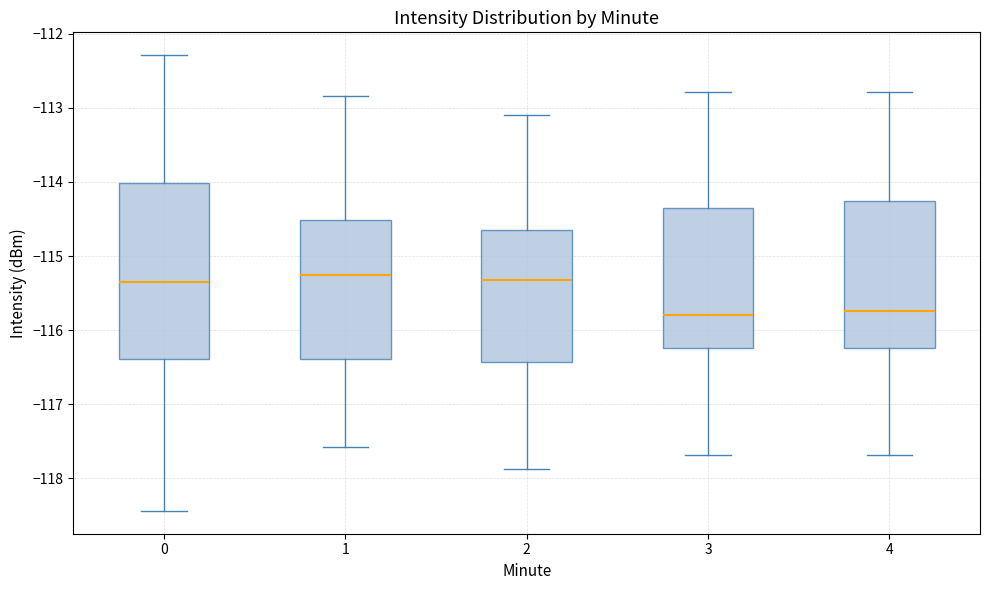

Which box is the tallest, from its lower edge to its upper edge?

0